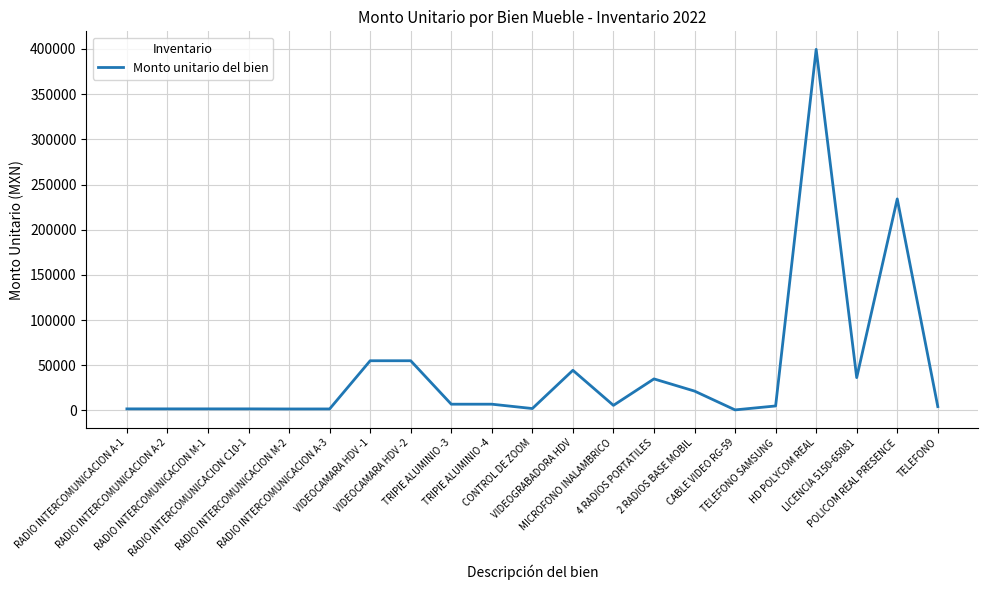

What is the maximum value shown in the chart?

399548.3